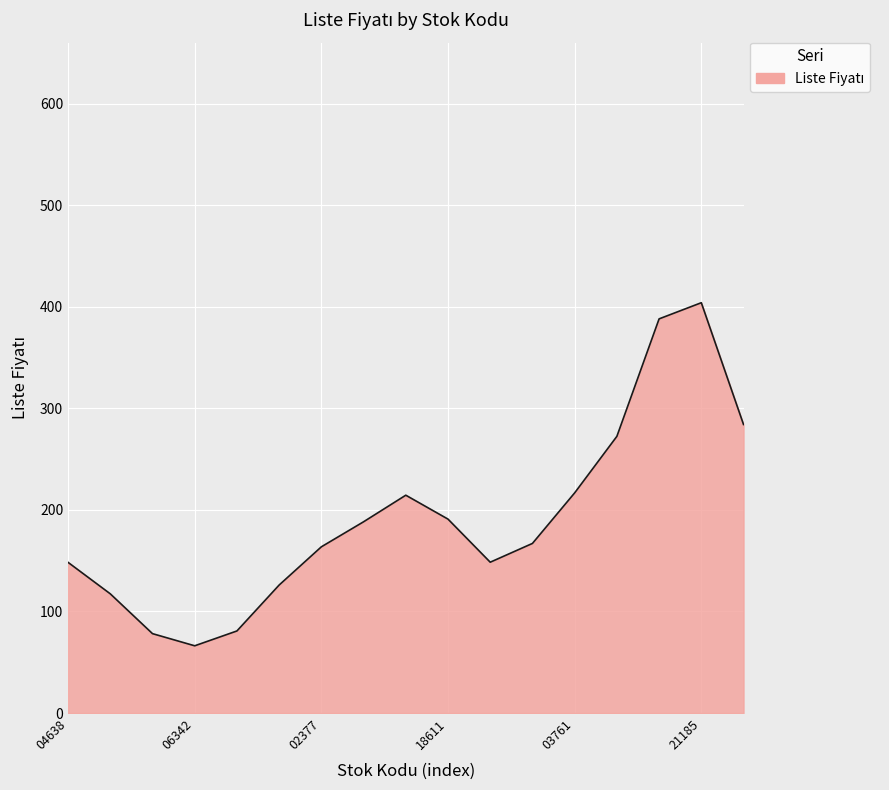

What is the greatest value displayed?

403.9